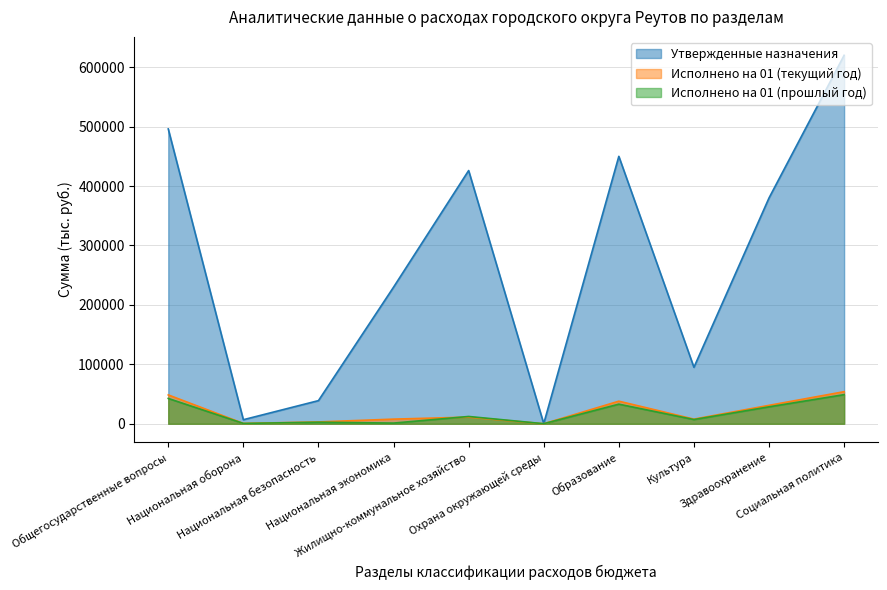

How many data points does each series have?

10